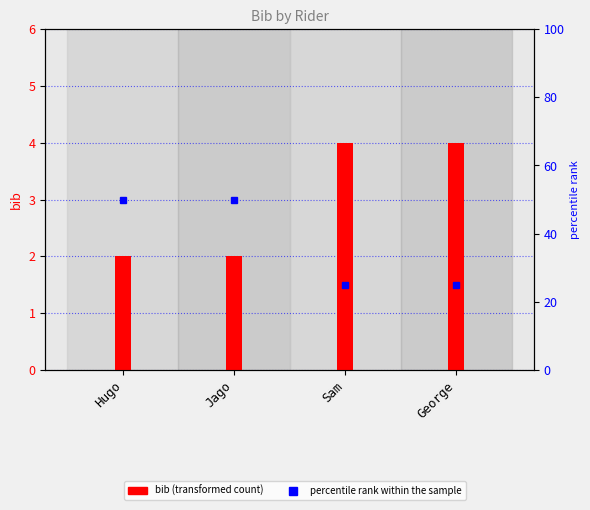

What is the highest value of the percentile rank within the sample series?

50